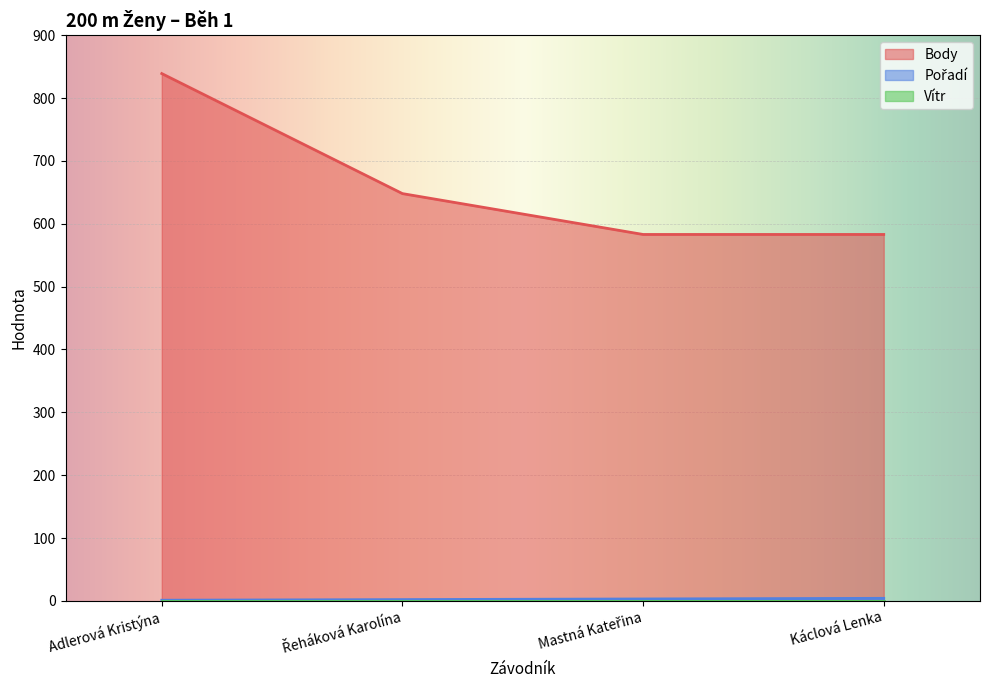

How many series are shown in this chart?

3